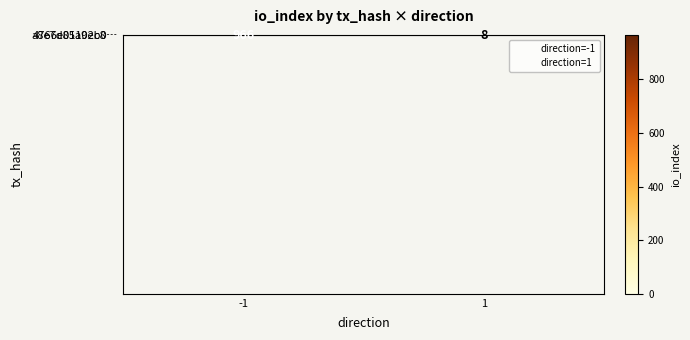

List the labels in order of 4766e01102c8… value, smallest first.

1, -1